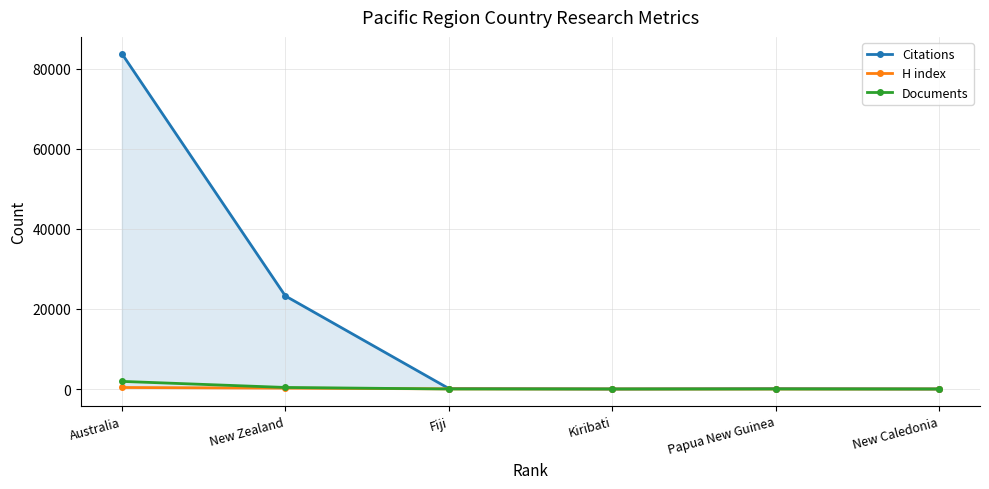

The value of Citations at Fiji is 197. True or false?

False